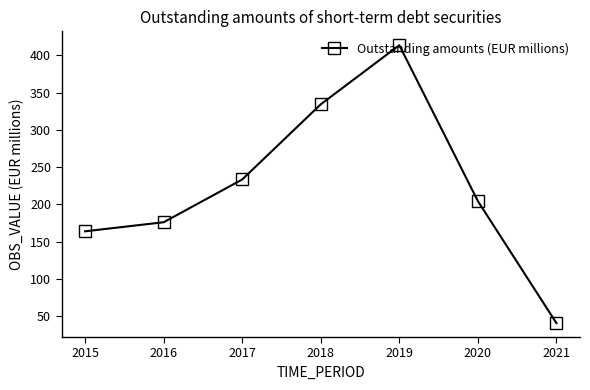

What is the approximate value at 2020?

204.4